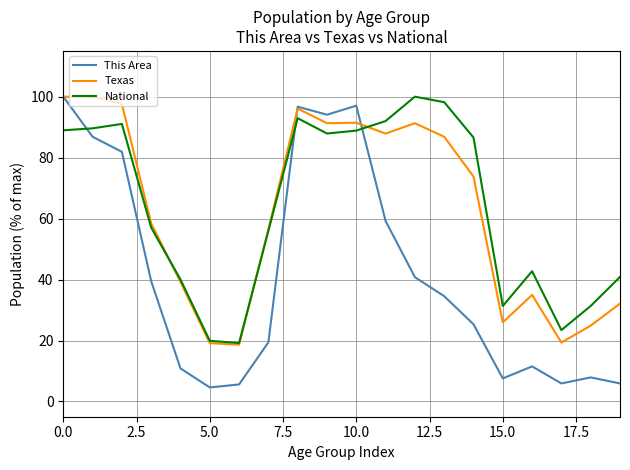

What is the lowest value of the Texas series?

18.6